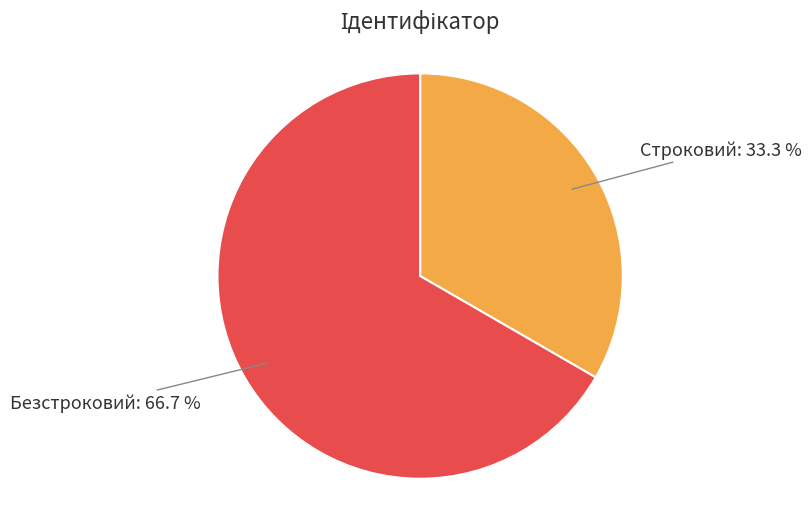

Which slice is the smallest?

Строковий